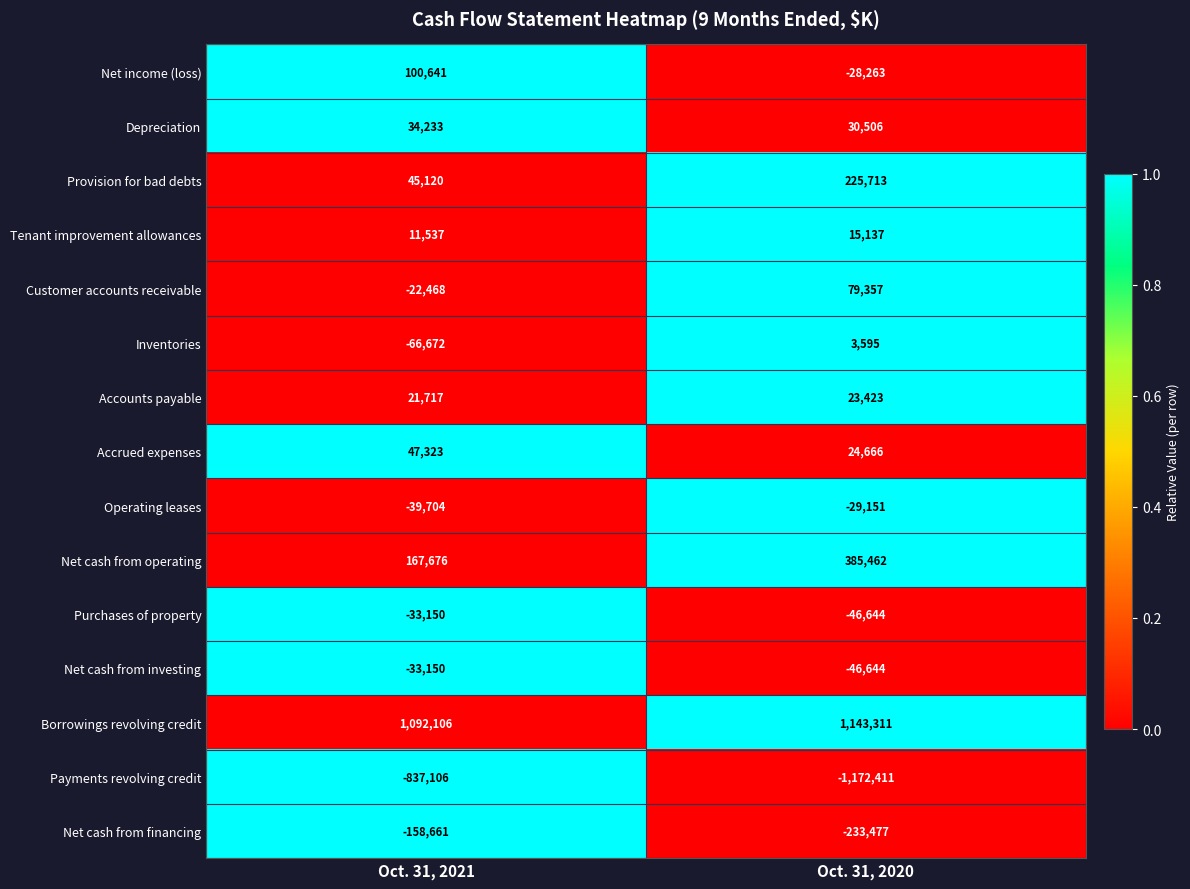

Which series has the largest range (max minus min)?

Payments revolving credit